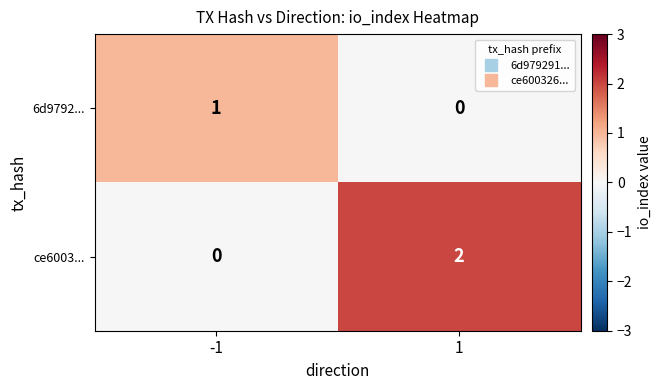

How many values in the ce6003... series are below 2?

1